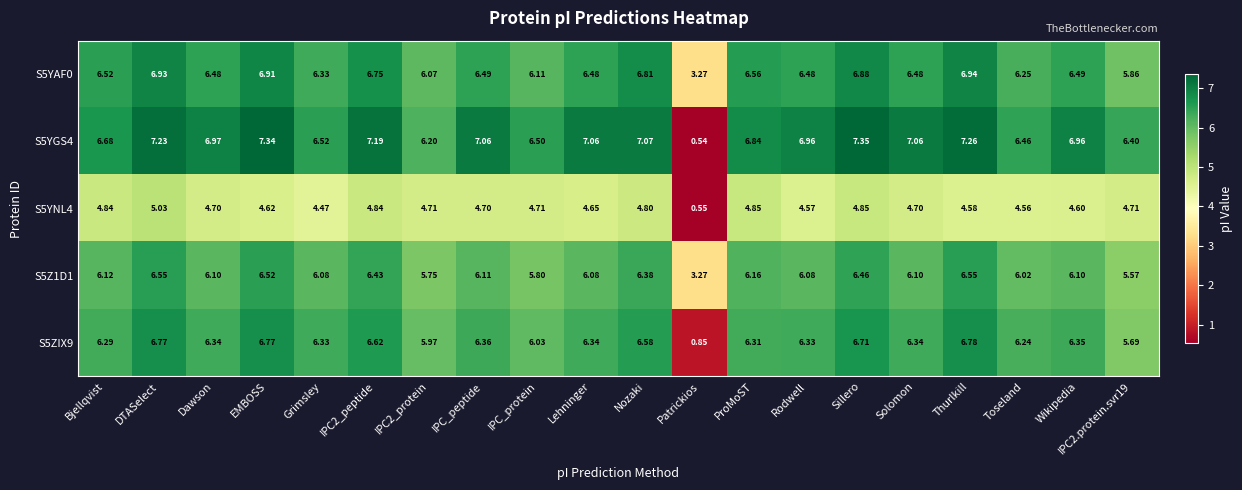

At which label does S5ZIX9 reach its peak?

Thurlkill